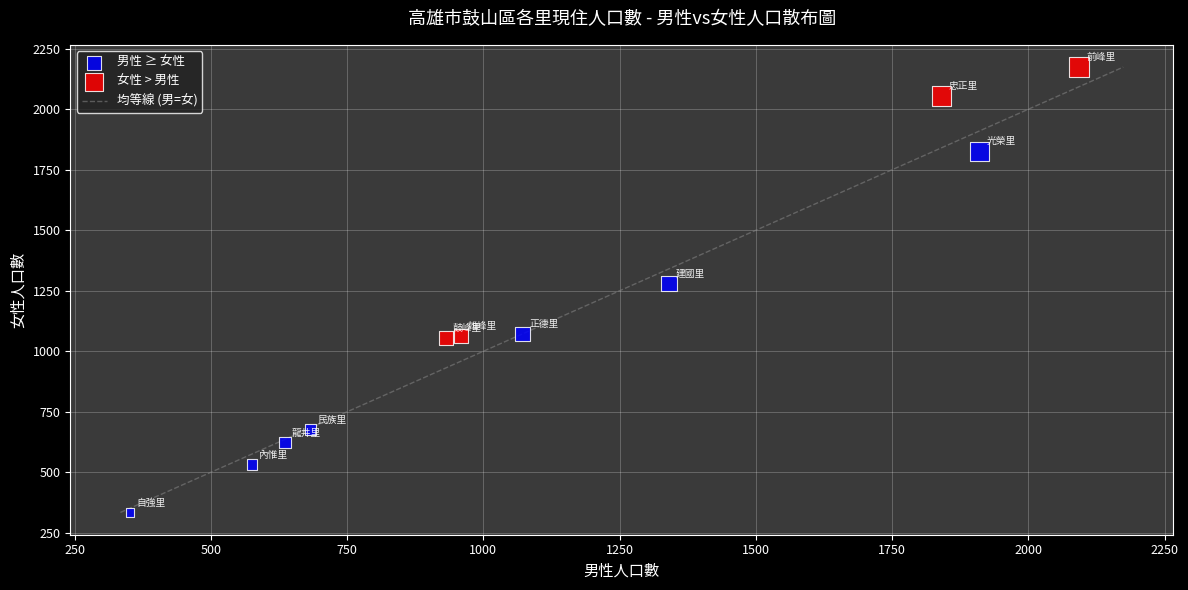

Which series contains the lowest Y value?

男性 ≥ 女性